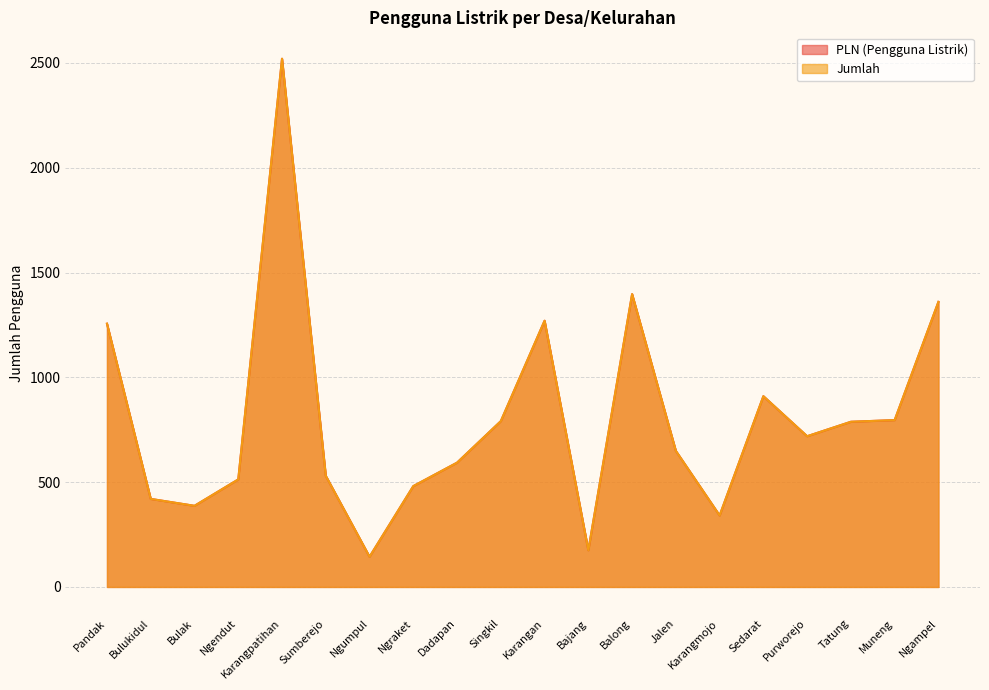

At which label does PLN (Pengguna Listrik) reach its peak?

Karangpatihan